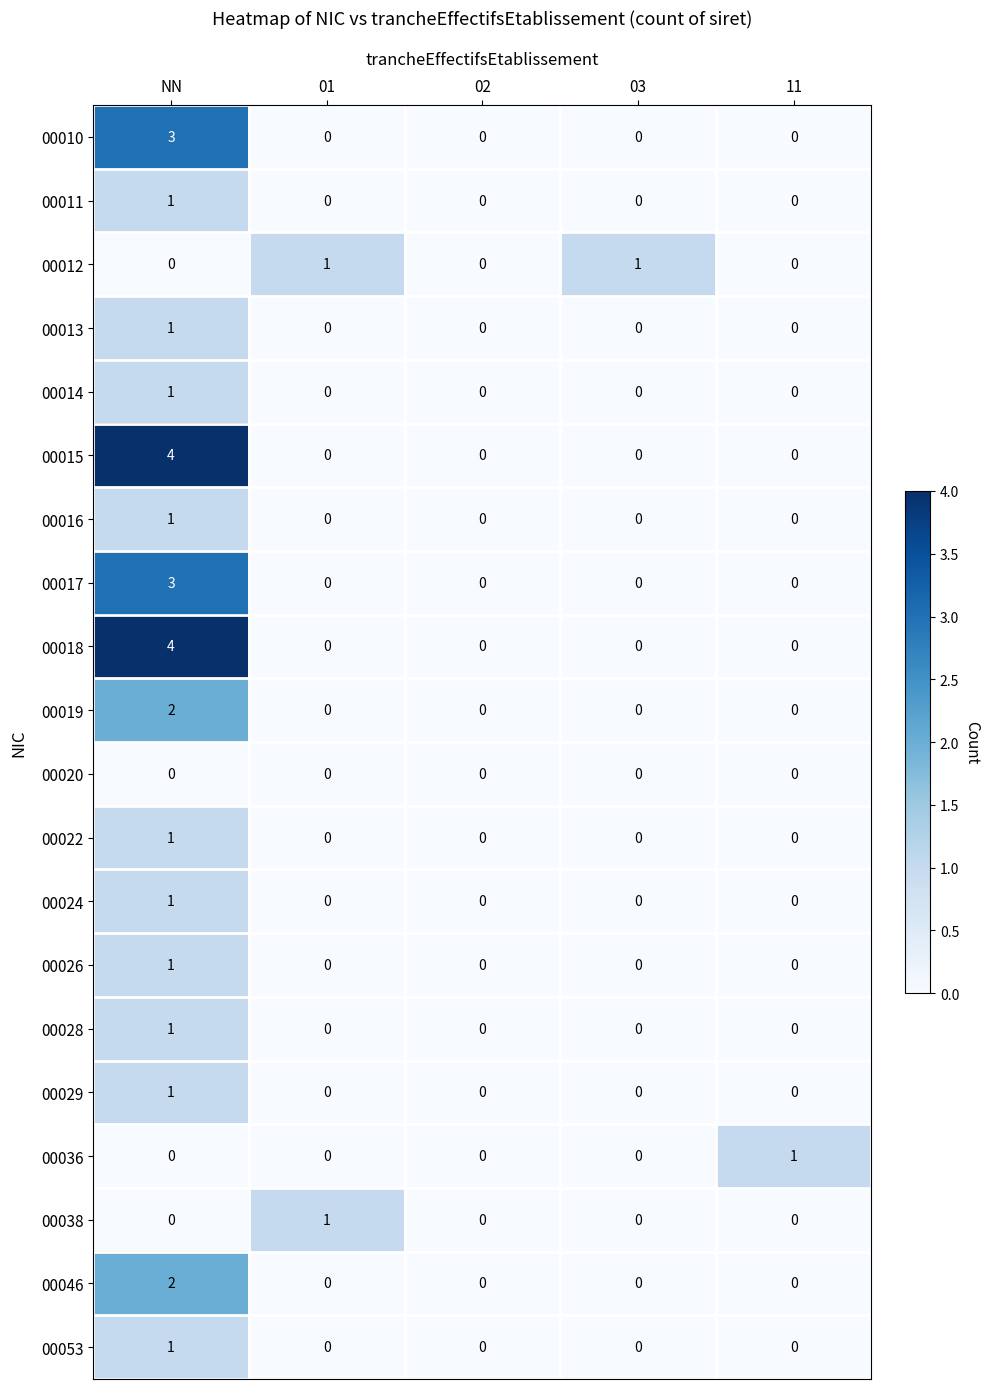

True or false: 00046 has a value of -1 at 03.

False